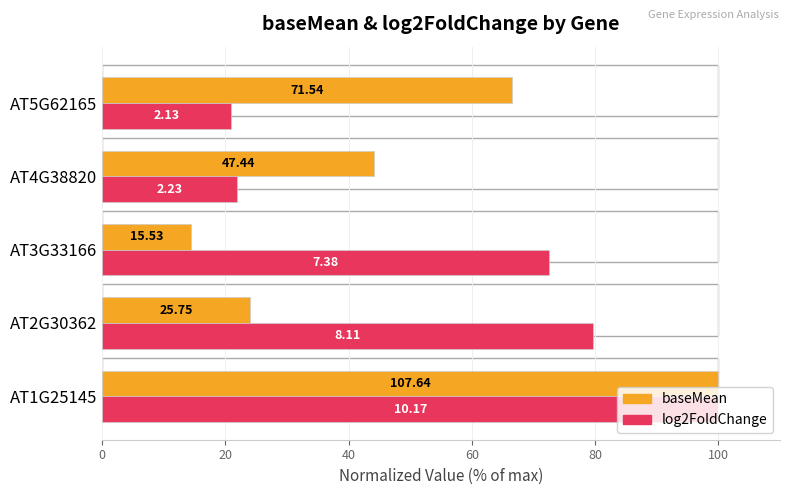

What is the value of the log2FoldChange bar at the 4th from the left?

21.9